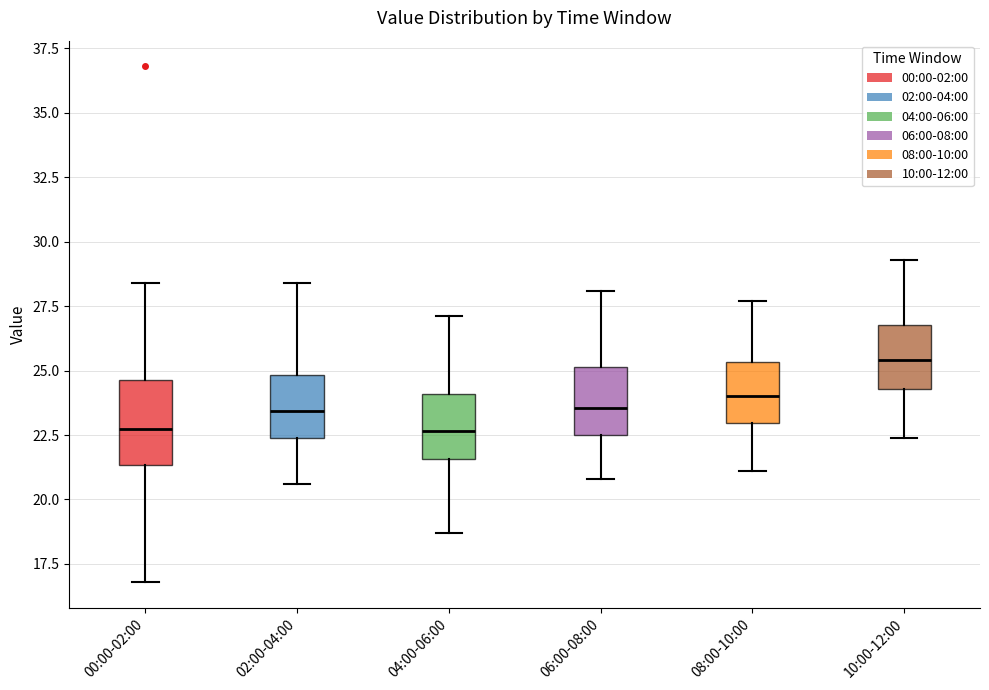

Which box has the highest median line?

10:00-12:00